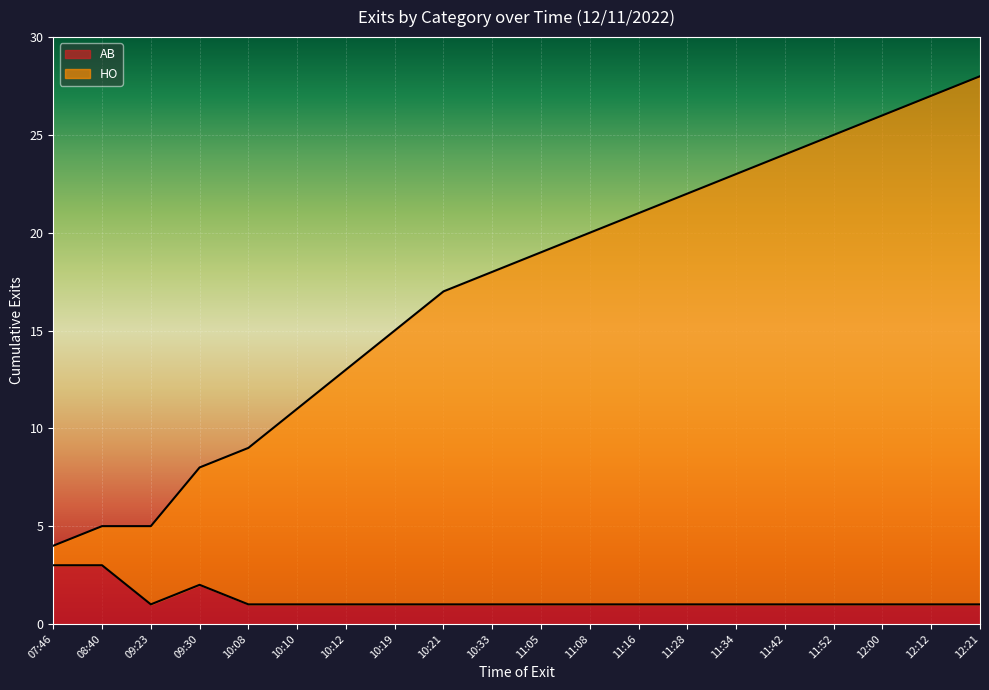

How many data points does each series have?

20